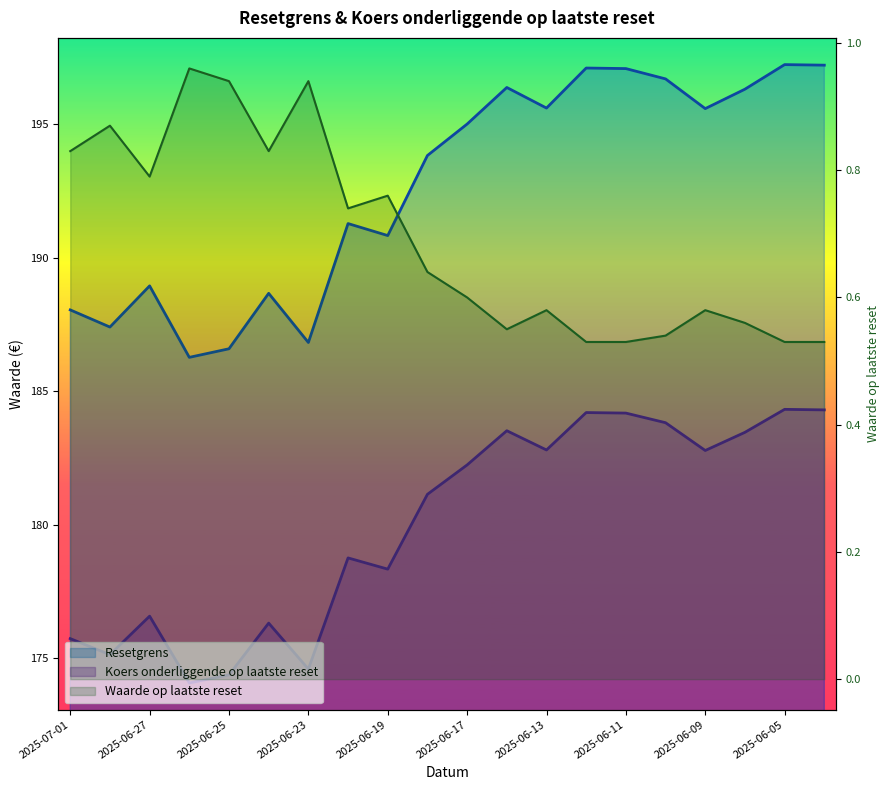

How many lines are shown in the chart?

3